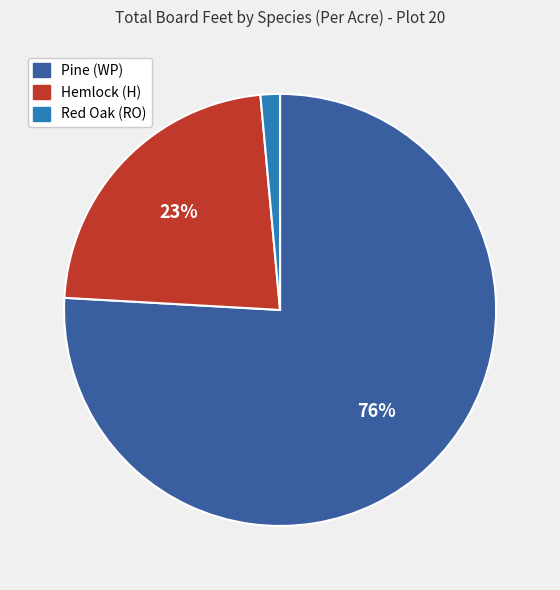

The Hemlock (H) slice represents 23% of the pie. True or false?

True